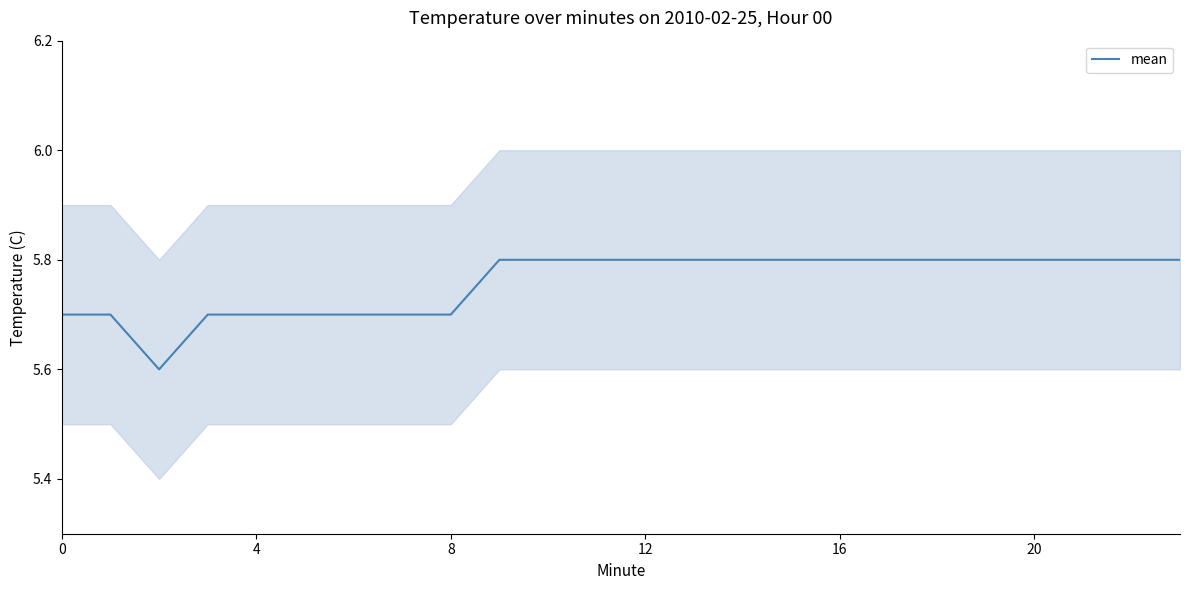

What is the highest value of the mean series?

5.8